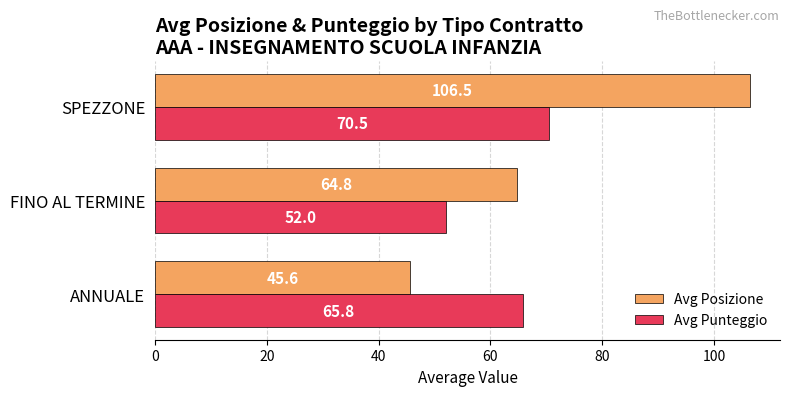

Which series has the largest total across all categories?

Avg Posizione